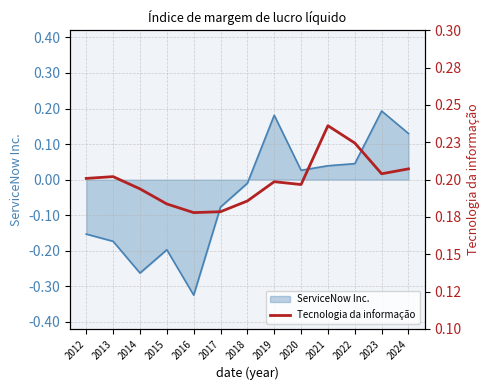

What is the value of the 7th point from the left?

0.2